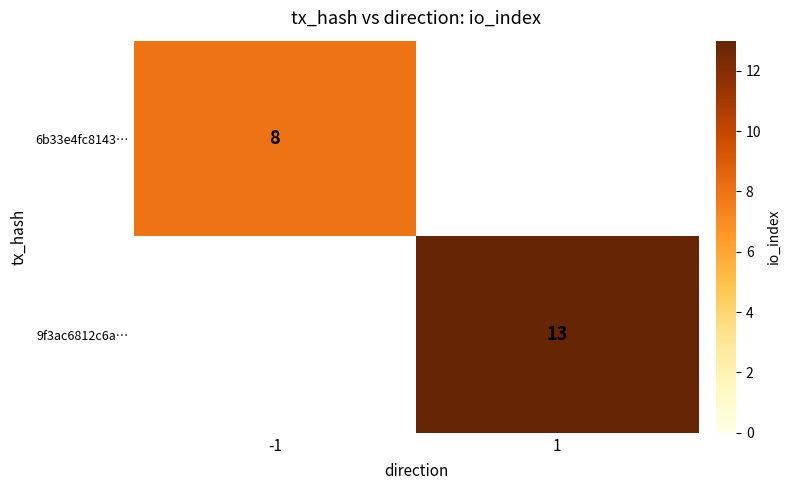

Is it true that 9f3ac6812c6a… equals 13 at 1?

True